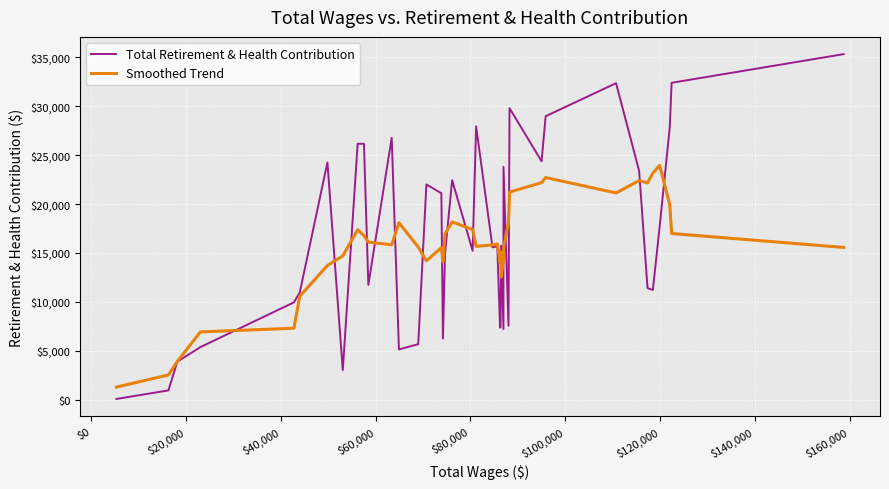

What is the greatest value displayed?

35325.0